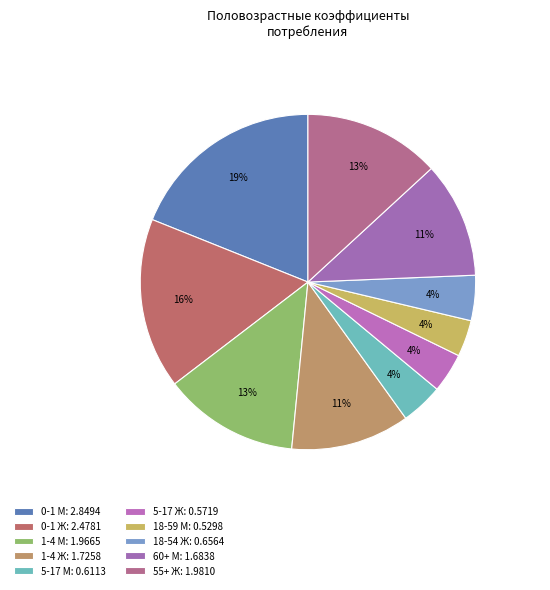

How many slices are in this pie chart?

10